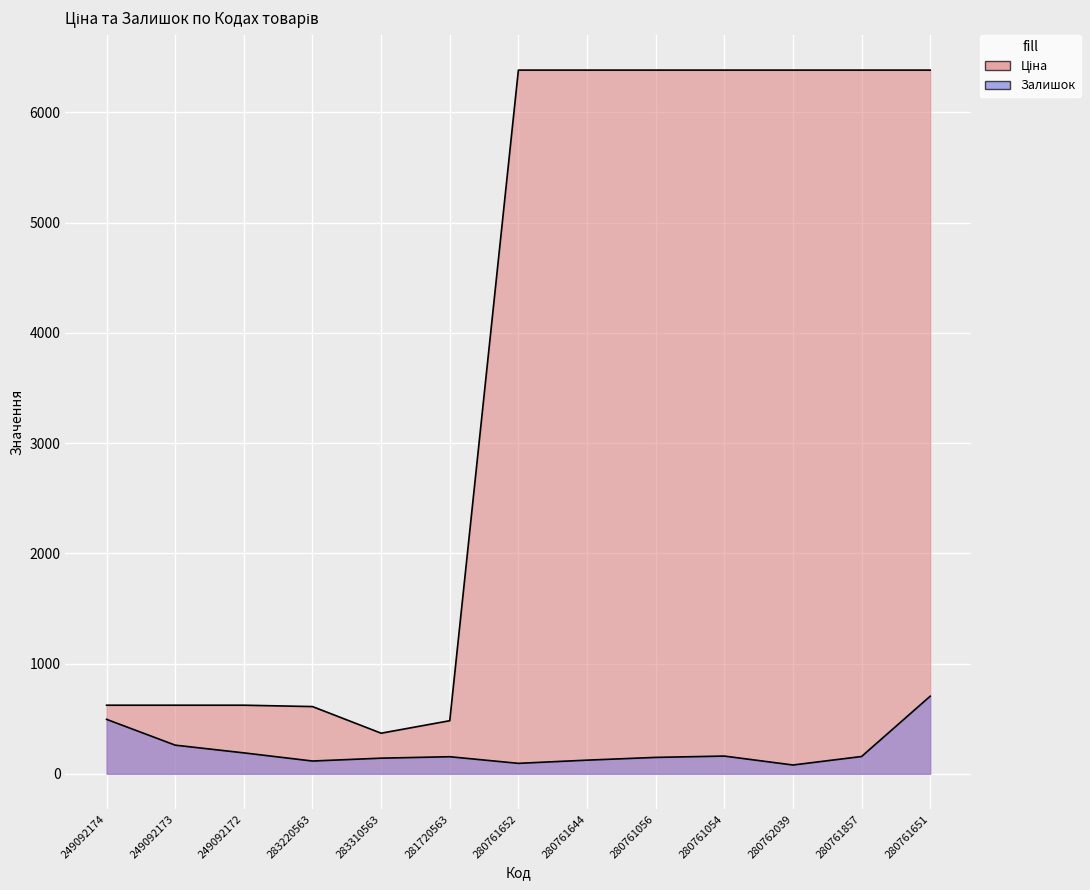

The Залишок series shows 456.6 at 249092173. True or false?

False